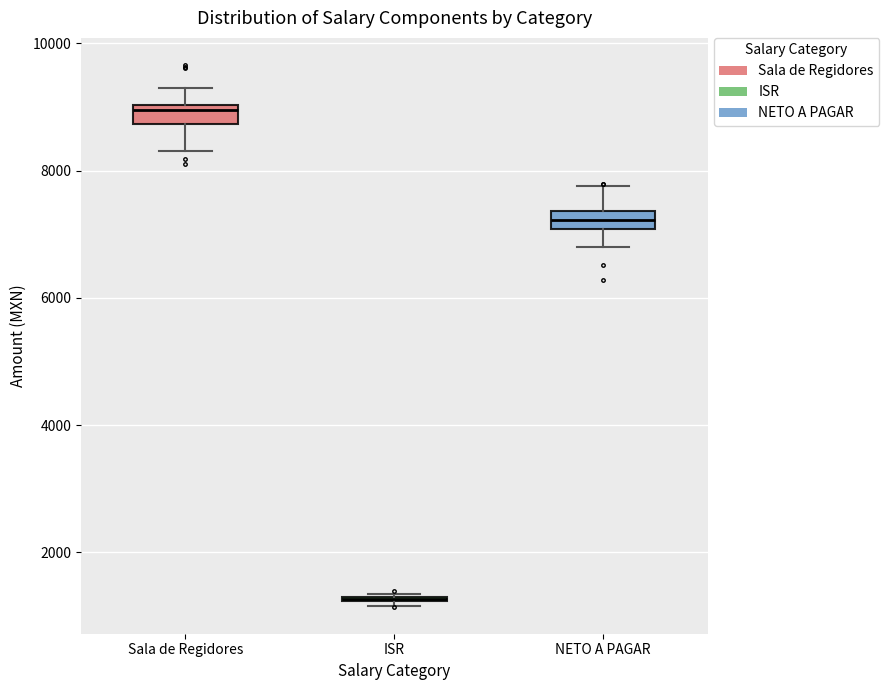

Where does the upper whisker of the box for Sala de Regidores end on the y-axis? The values are not printed on the chart, so give them approximately, as read against the axis.

9200